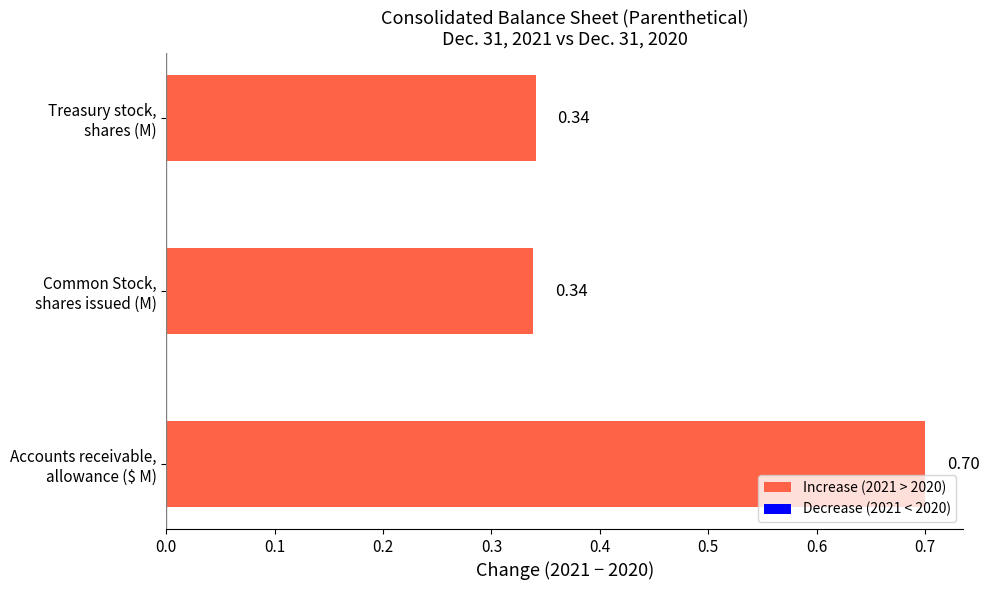

How many categories are shown in the chart?

3